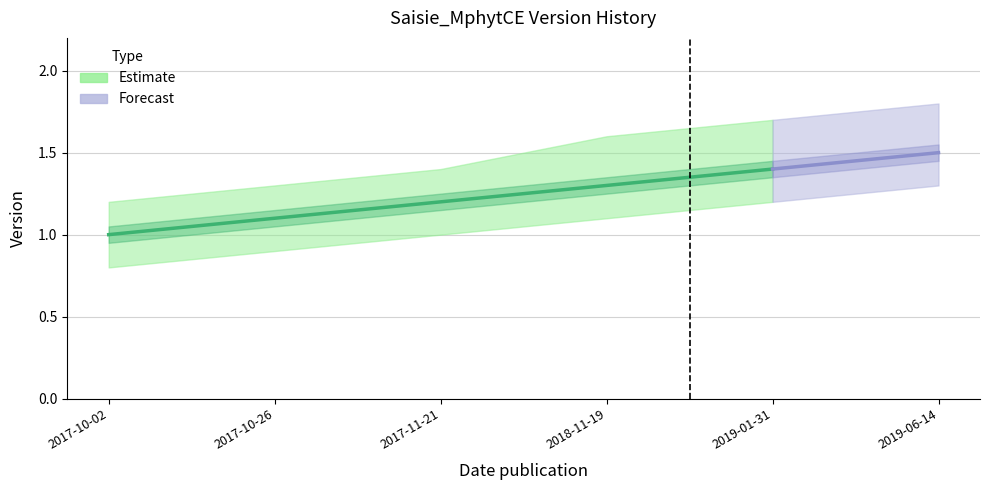

The Version_upper series shows 0.3 at 2017-10-02. True or false?

False